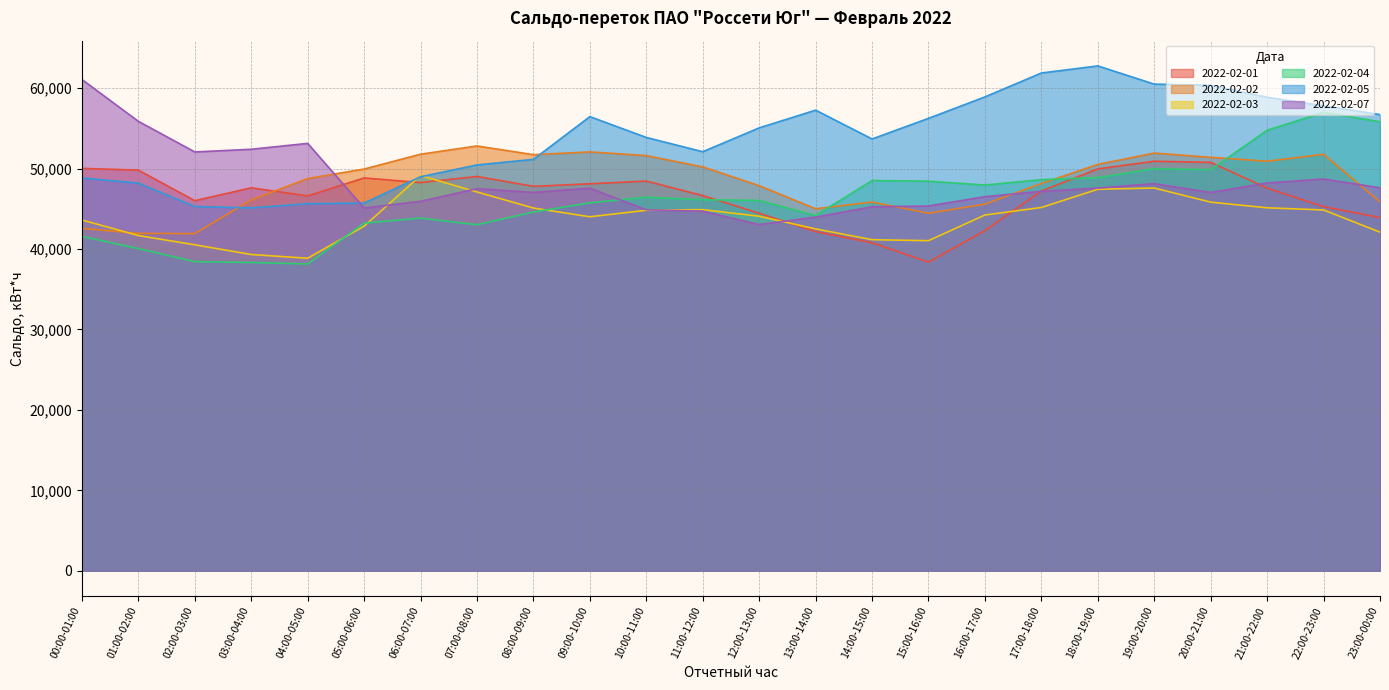

What is the label of the 20th point from the right?

04:00-05:00